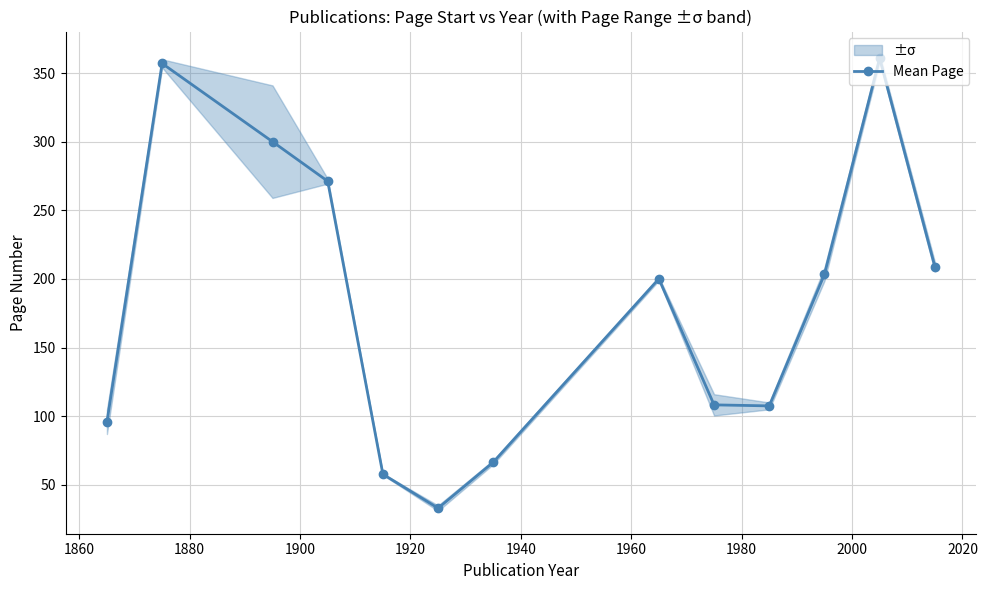

What is the minimum value for Mean Page?

33.0